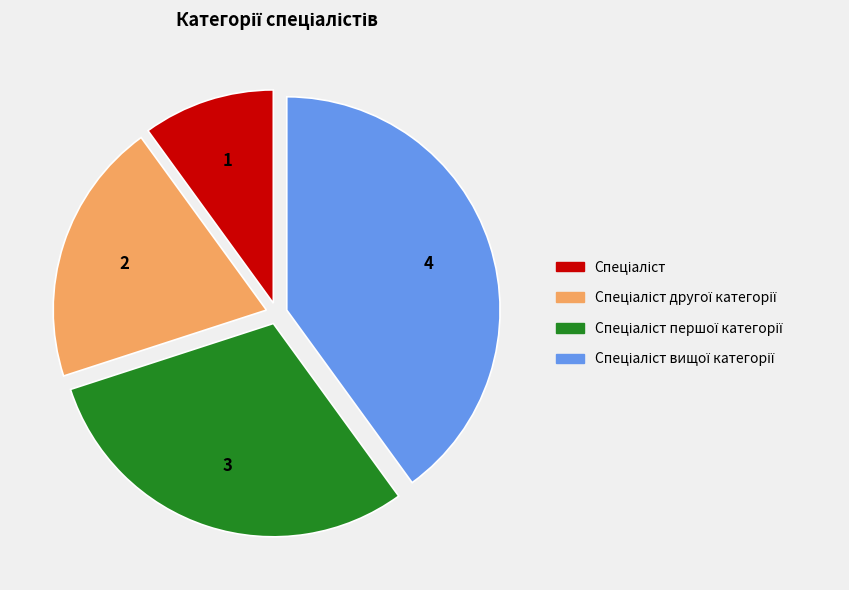

Is there a majority slice in this chart?

No